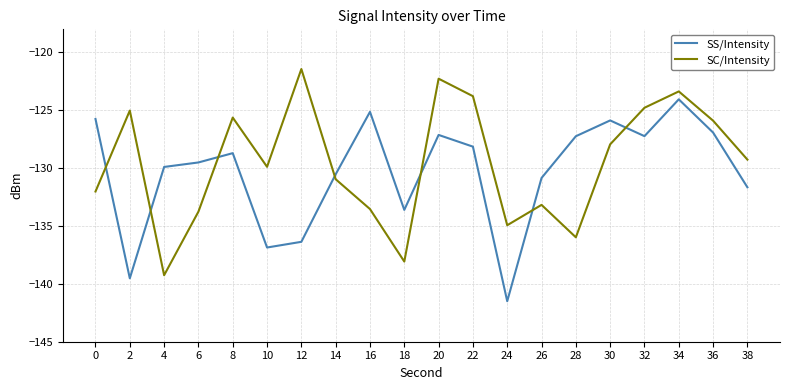

What is the maximum value shown in the chart?

-121.4